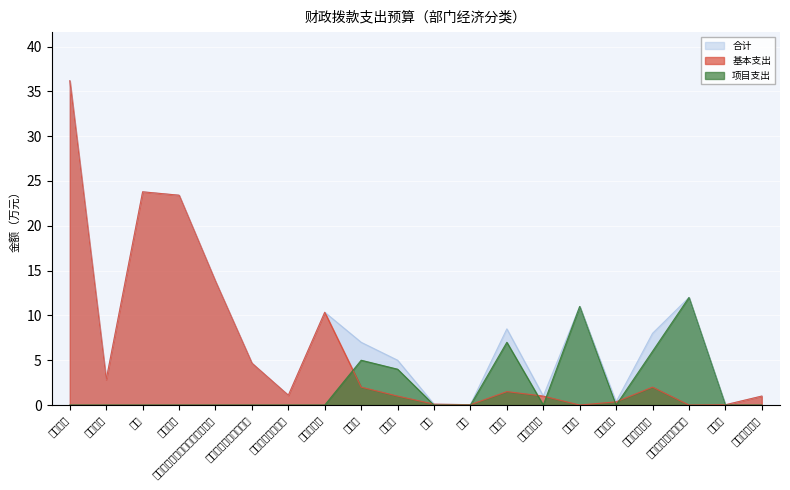

How many lines are shown in the chart?

3